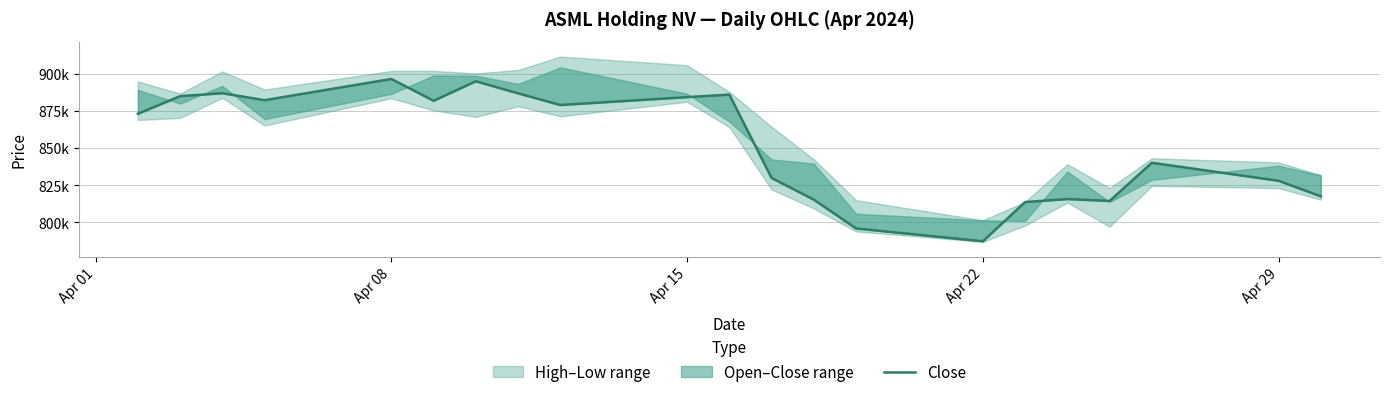

How many points are lower than both their immediate neighbors (excluding endpoints)?

5